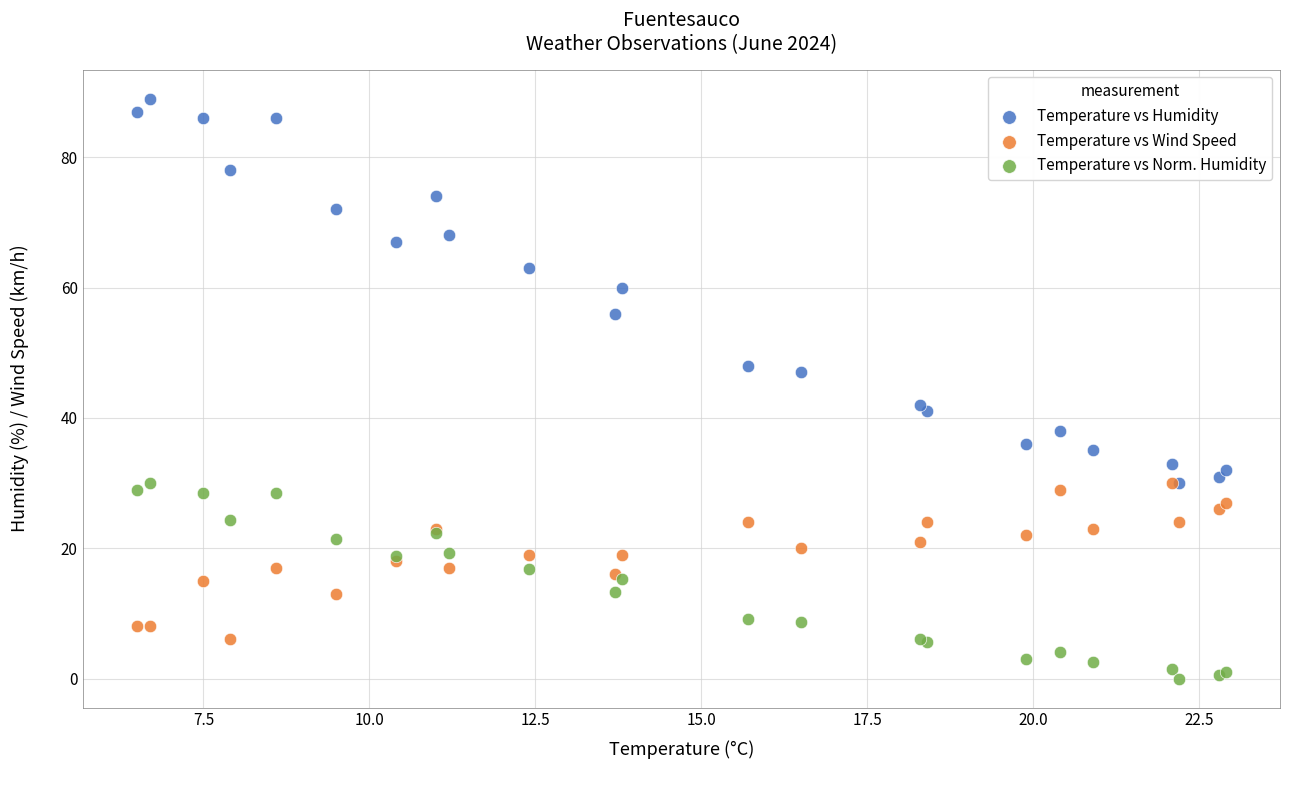

In the Temperature vs Humidity series, what Y value is closest to 59?

60.0